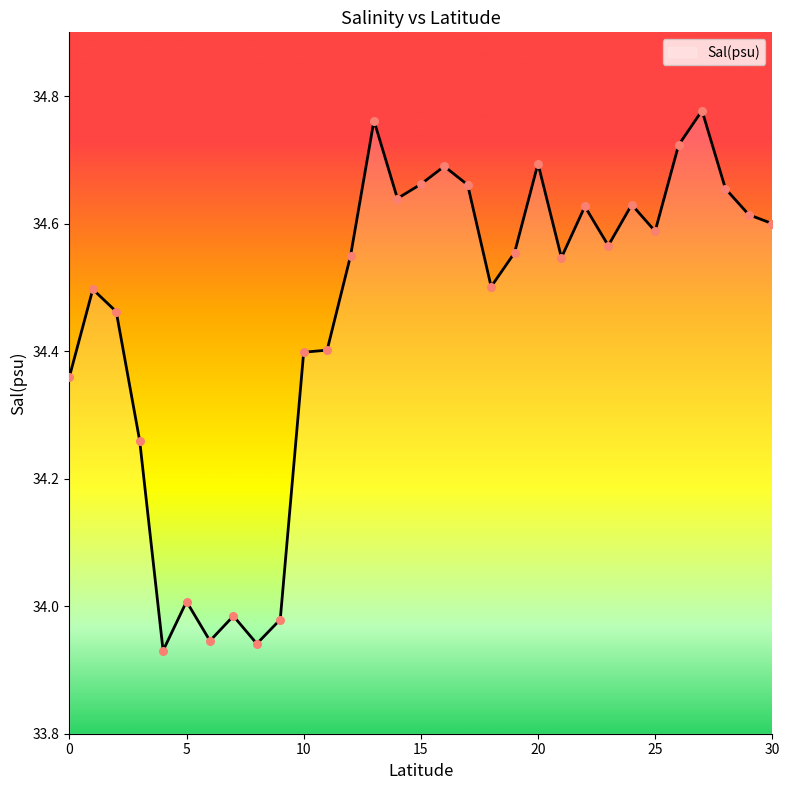

What is the difference between the maximum and minimum values?

0.8